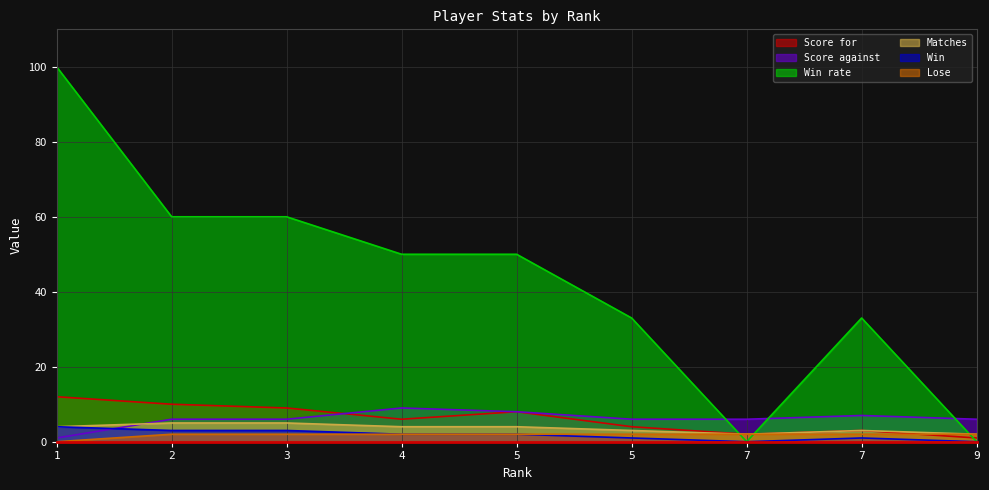

How many values in Win rate are above zero?

7